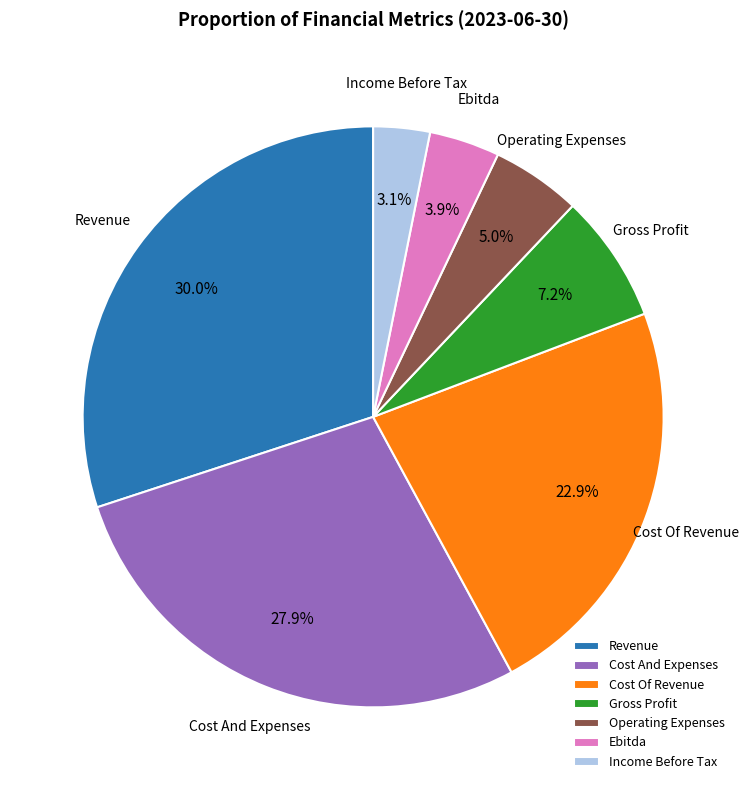

Combined, do Income Before Tax and Cost Of Revenue account for over 50%?

No